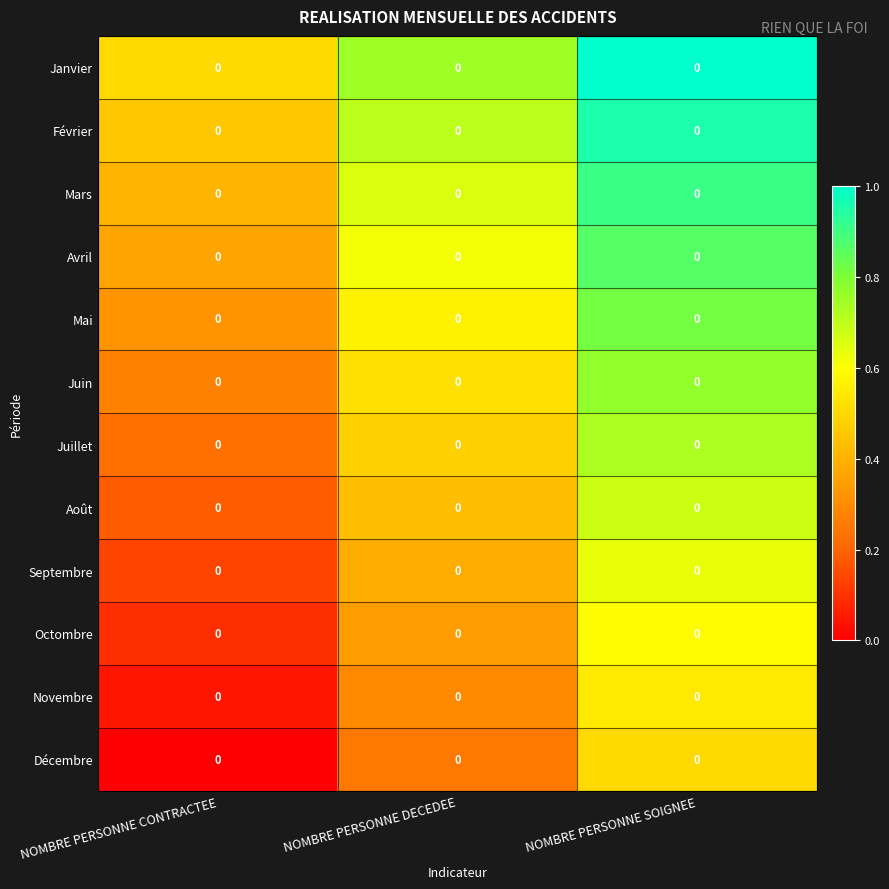

Reading left to right, extract all data points from this chart.

Janvier: NOMBRE PERSONNE CONTRACTEE=0.0	NOMBRE PERSONNE DECEDEE=0.0	NOMBRE PERSONNE SOIGNEE=0.0
Février: NOMBRE PERSONNE CONTRACTEE=0.0	NOMBRE PERSONNE DECEDEE=0.0	NOMBRE PERSONNE SOIGNEE=0.0
Mars: NOMBRE PERSONNE CONTRACTEE=0.0	NOMBRE PERSONNE DECEDEE=0.0	NOMBRE PERSONNE SOIGNEE=0.0
Avril: NOMBRE PERSONNE CONTRACTEE=0.0	NOMBRE PERSONNE DECEDEE=0.0	NOMBRE PERSONNE SOIGNEE=0.0
Mai: NOMBRE PERSONNE CONTRACTEE=0.0	NOMBRE PERSONNE DECEDEE=0.0	NOMBRE PERSONNE SOIGNEE=0.0
Juin: NOMBRE PERSONNE CONTRACTEE=0.0	NOMBRE PERSONNE DECEDEE=0.0	NOMBRE PERSONNE SOIGNEE=0.0
Juillet: NOMBRE PERSONNE CONTRACTEE=0.0	NOMBRE PERSONNE DECEDEE=0.0	NOMBRE PERSONNE SOIGNEE=0.0
Août: NOMBRE PERSONNE CONTRACTEE=0.0	NOMBRE PERSONNE DECEDEE=0.0	NOMBRE PERSONNE SOIGNEE=0.0
Septembre: NOMBRE PERSONNE CONTRACTEE=0.0	NOMBRE PERSONNE DECEDEE=0.0	NOMBRE PERSONNE SOIGNEE=0.0
Octombre: NOMBRE PERSONNE CONTRACTEE=0.0	NOMBRE PERSONNE DECEDEE=0.0	NOMBRE PERSONNE SOIGNEE=0.0
Novembre: NOMBRE PERSONNE CONTRACTEE=0.0	NOMBRE PERSONNE DECEDEE=0.0	NOMBRE PERSONNE SOIGNEE=0.0
Décembre: NOMBRE PERSONNE CONTRACTEE=0.0	NOMBRE PERSONNE DECEDEE=0.0	NOMBRE PERSONNE SOIGNEE=0.0